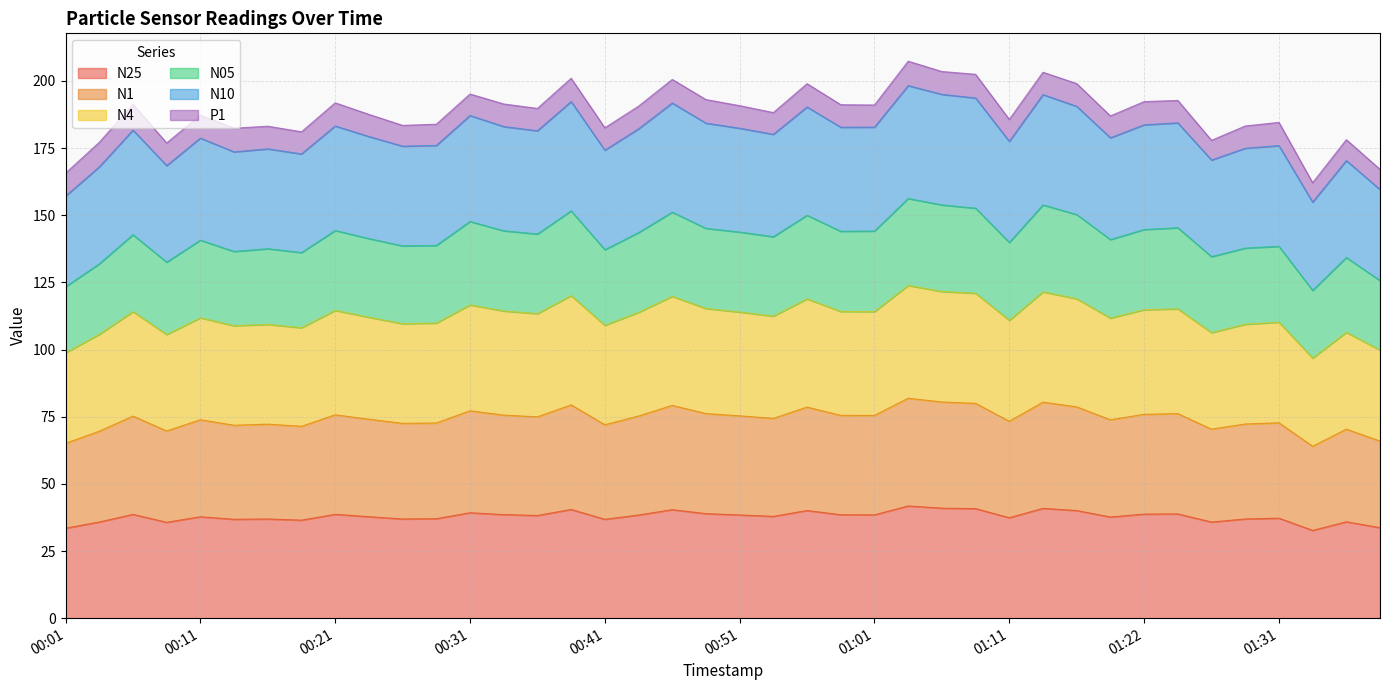

What is the average value of the N25 series?

37.9